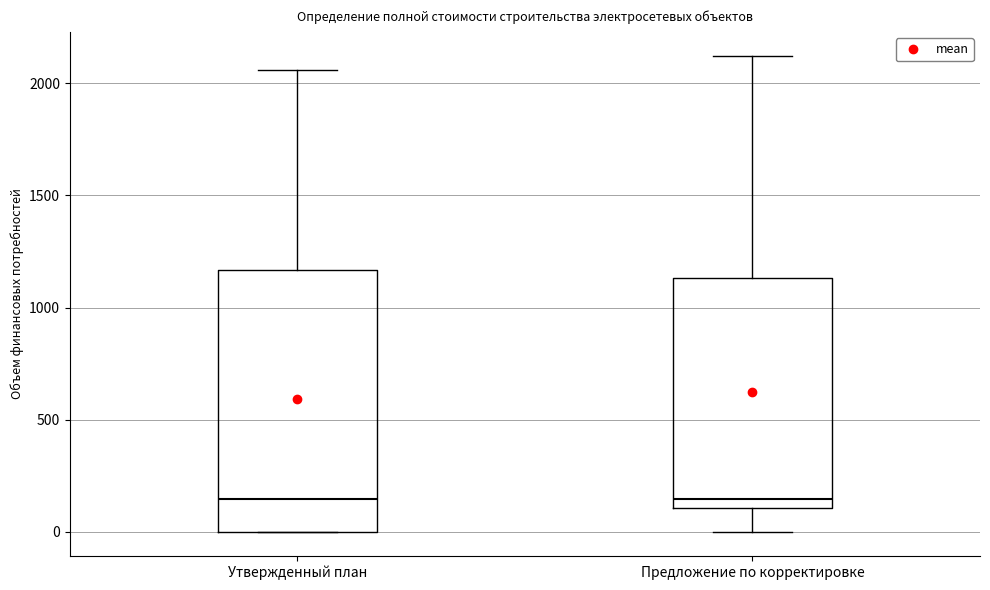

Where is the lower edge of the box for Предложение по корректировке on the y-axis? The values are not printed on the chart, so give them approximately, as read against the axis.

100